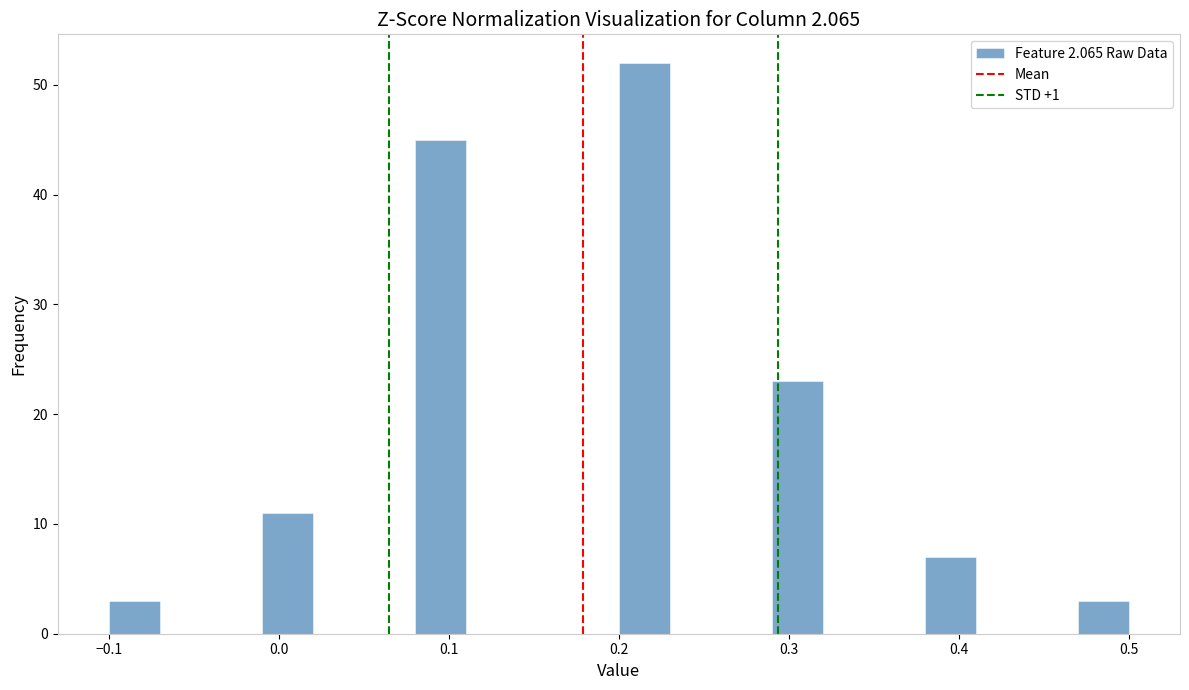

Around what value on the x-axis is the tallest bar? Give the approximate position of its centre, as read against the axis.

0.22